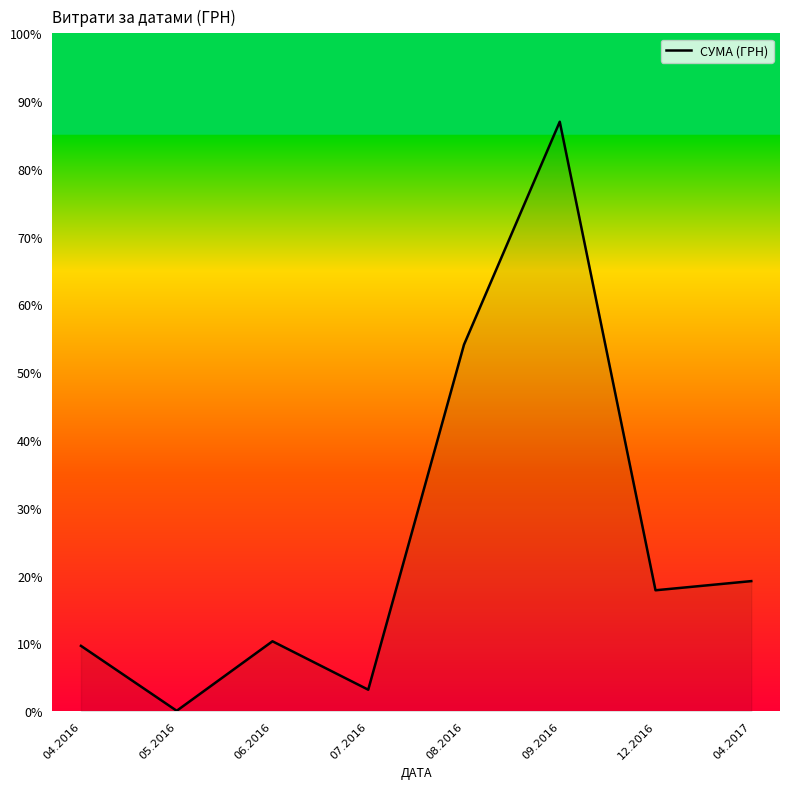

Which category has the lowest value across all series?

05.2016